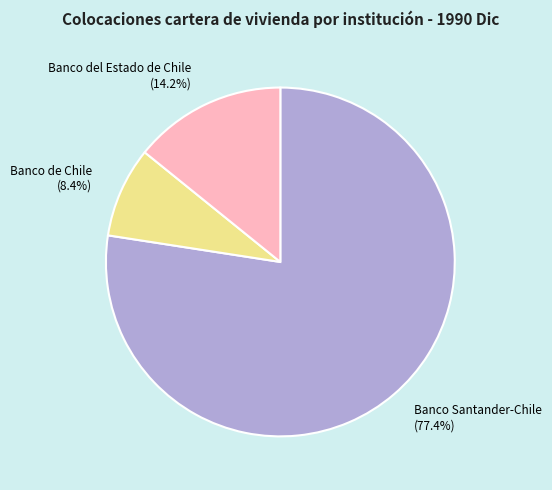

Count the number of slices in the pie.

3